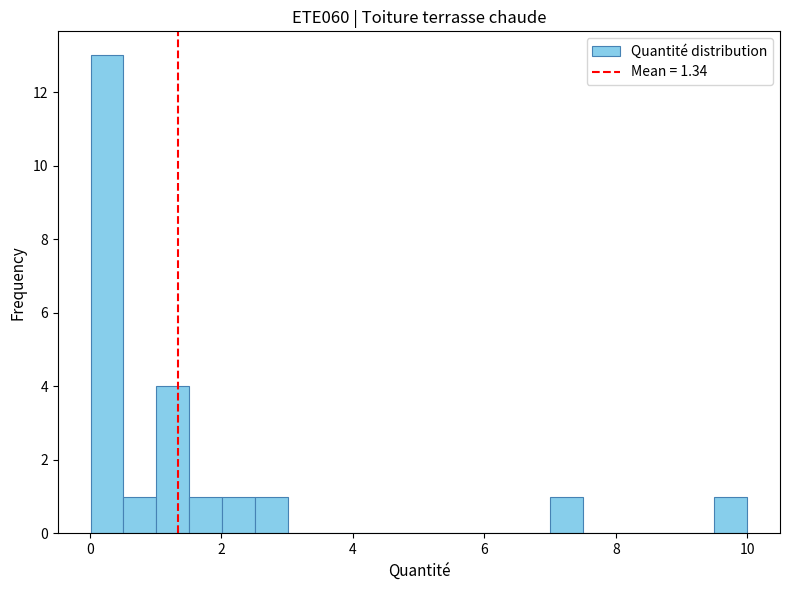

Read against the x-axis, roughly where is the centre of the tallest bar?

0.2